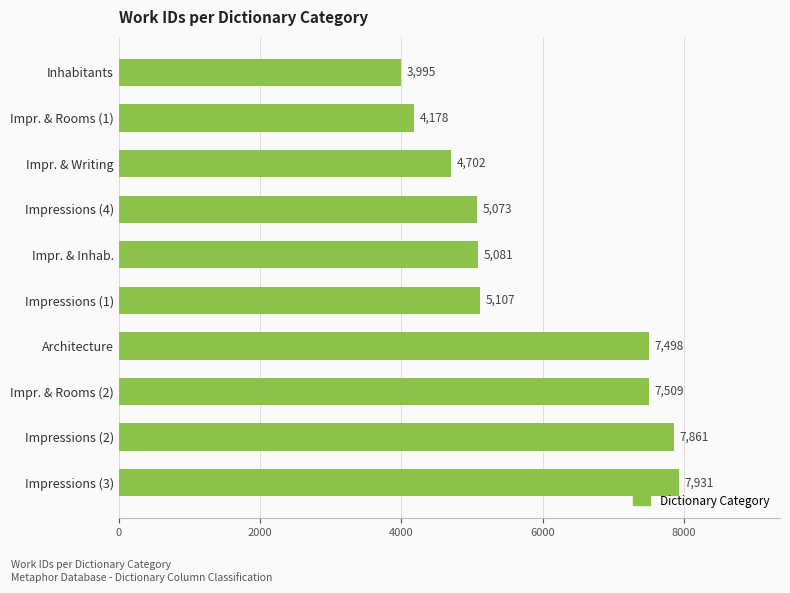

At which label is the value closest to 5963?

Impressions (1)